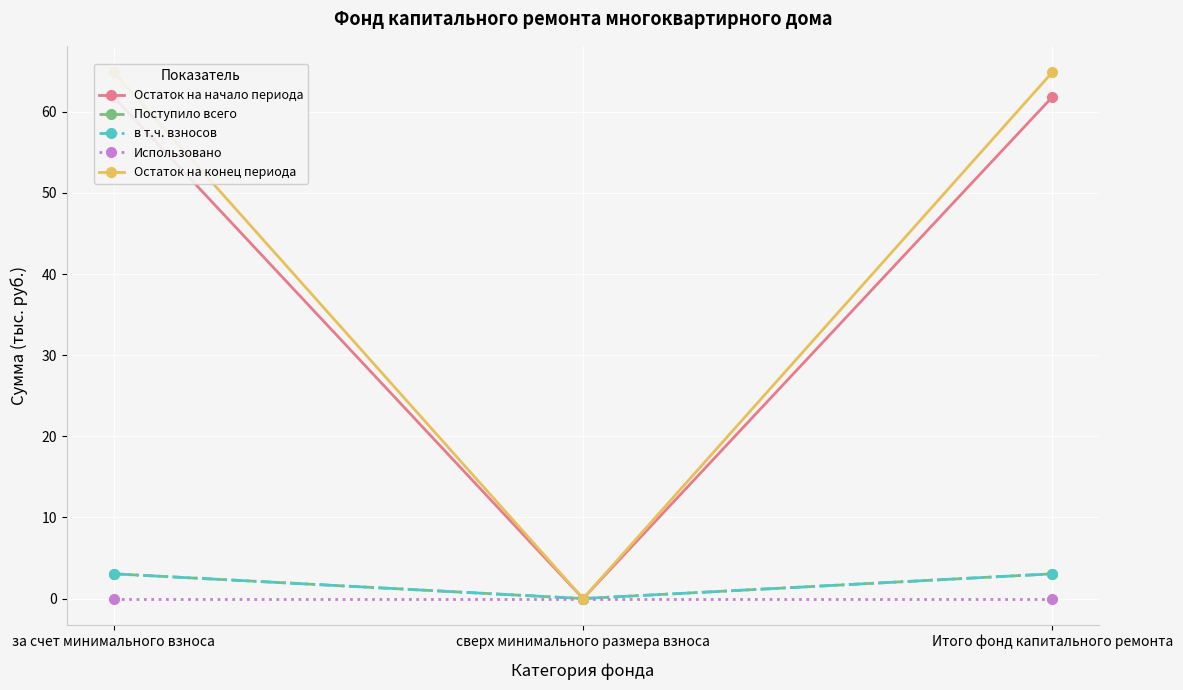

Which series changed the most between за счет минимального взноса and Итого фонд капитального ремонта?

Остаток на начало периода